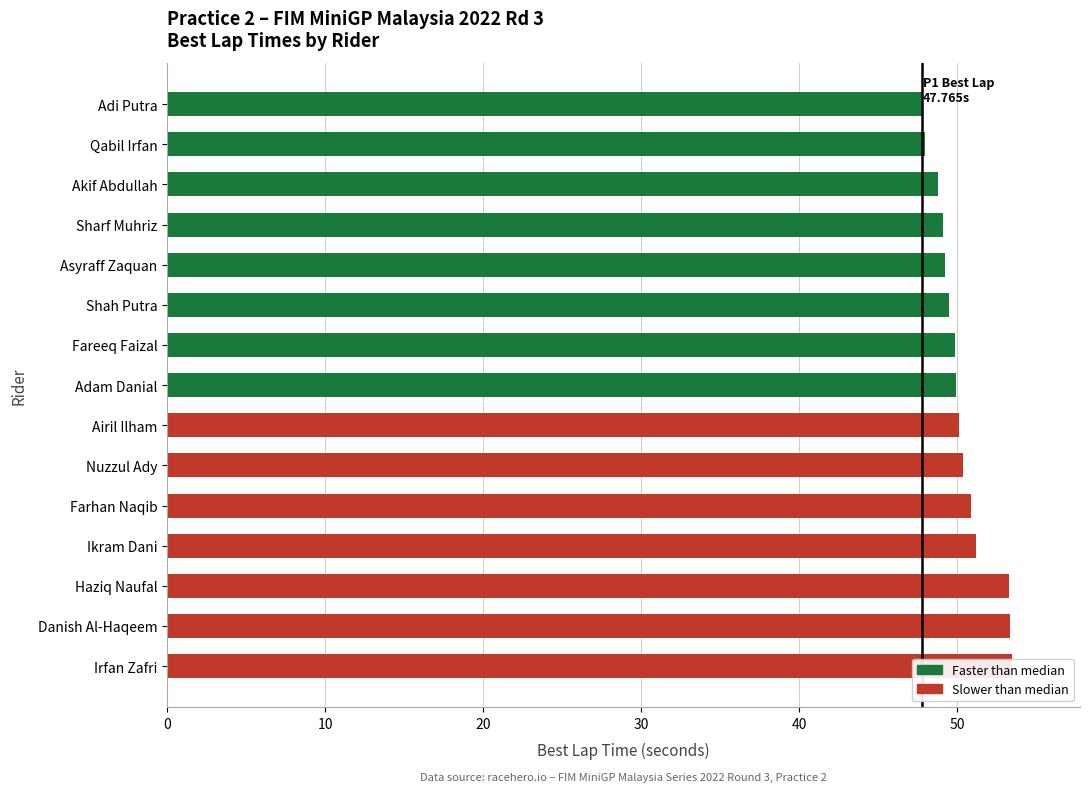

Reading right to left, list all the values displayed in this chart.

47.8	48.0	48.7	49.1	49.2	49.5	49.8	49.9	50.1	50.4	50.9	51.1	53.2	53.3	53.5